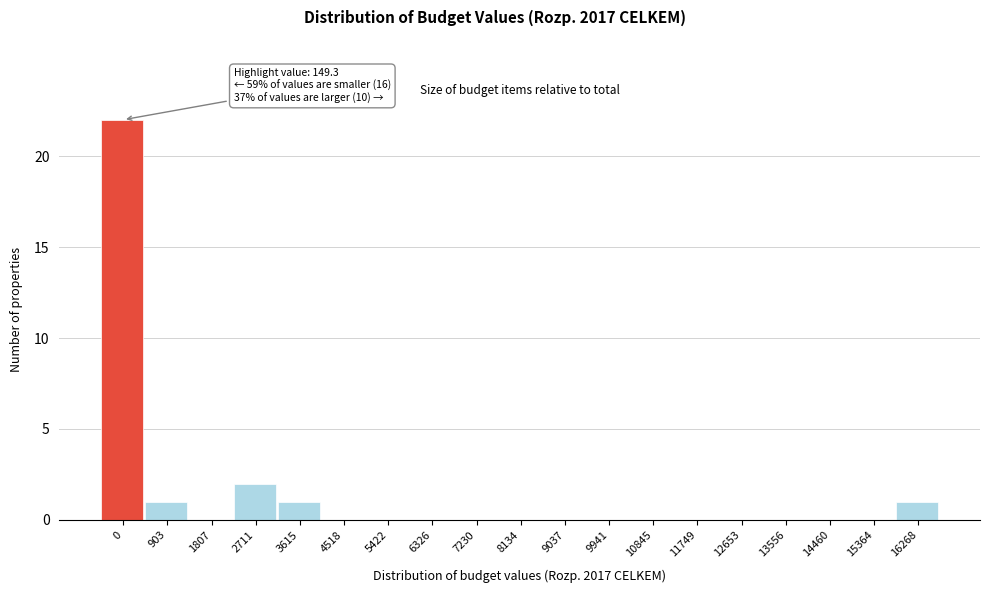

Reading left to right, extract all data points from this chart.

0=22	903=1	1807=0	2711=2	3615=1	4518=0	5422=0	6326=0	7230=0	8134=0	9037=0	9941=0	10845=0	11749=0	12653=0	13556=0	14460=0	15364=0	16268=1